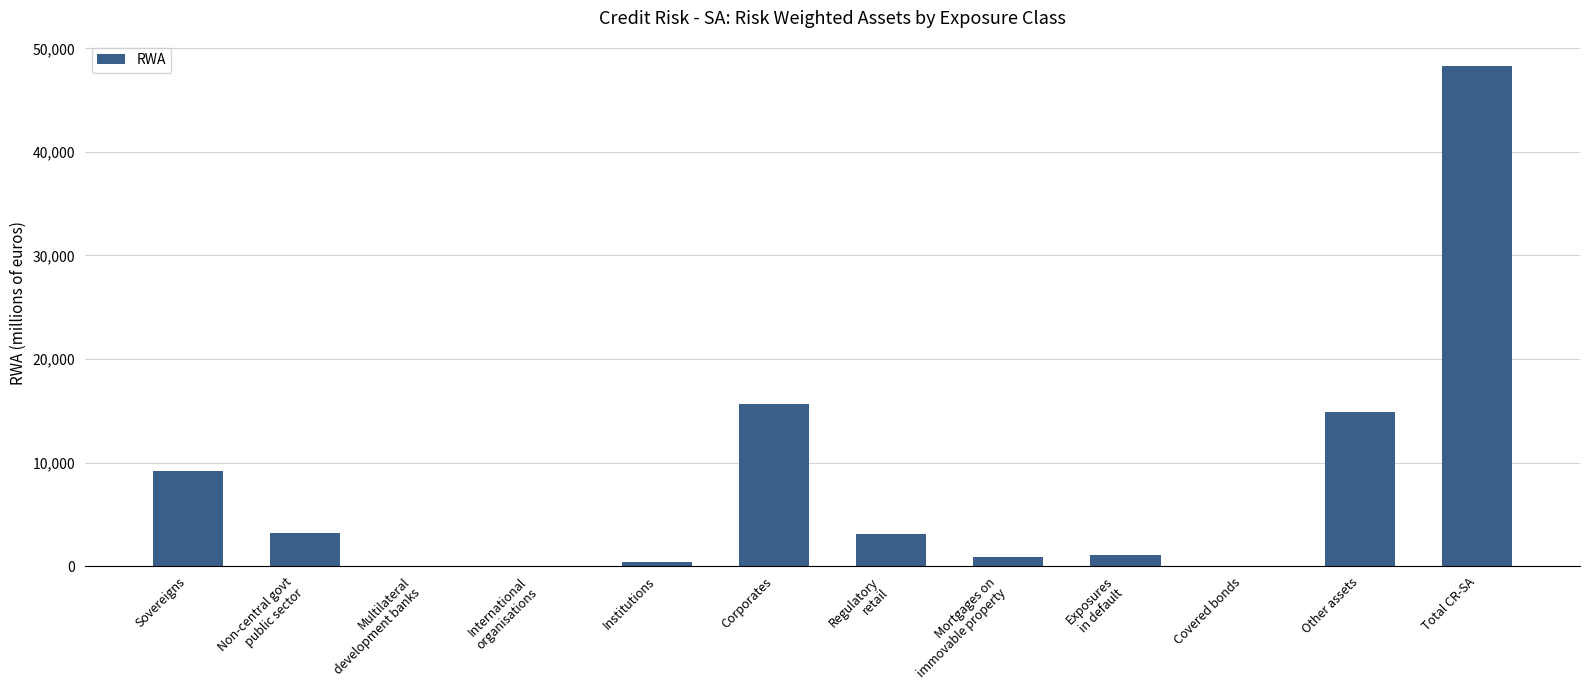

Is it true that the value at Institutions is 424.9?

True